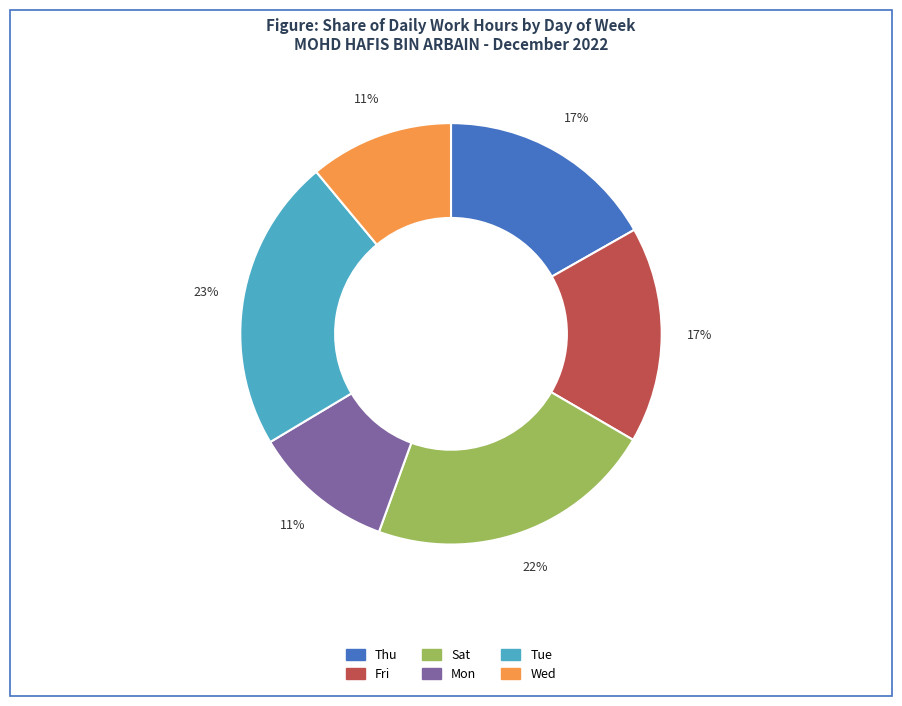

Combined, do Tue and Sat account for over 50%?

No